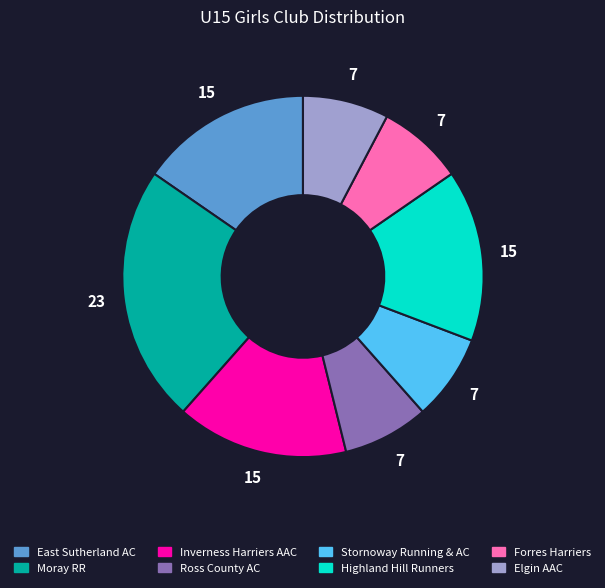

Between Elgin AAC and East Sutherland AC, which is larger?

East Sutherland AC